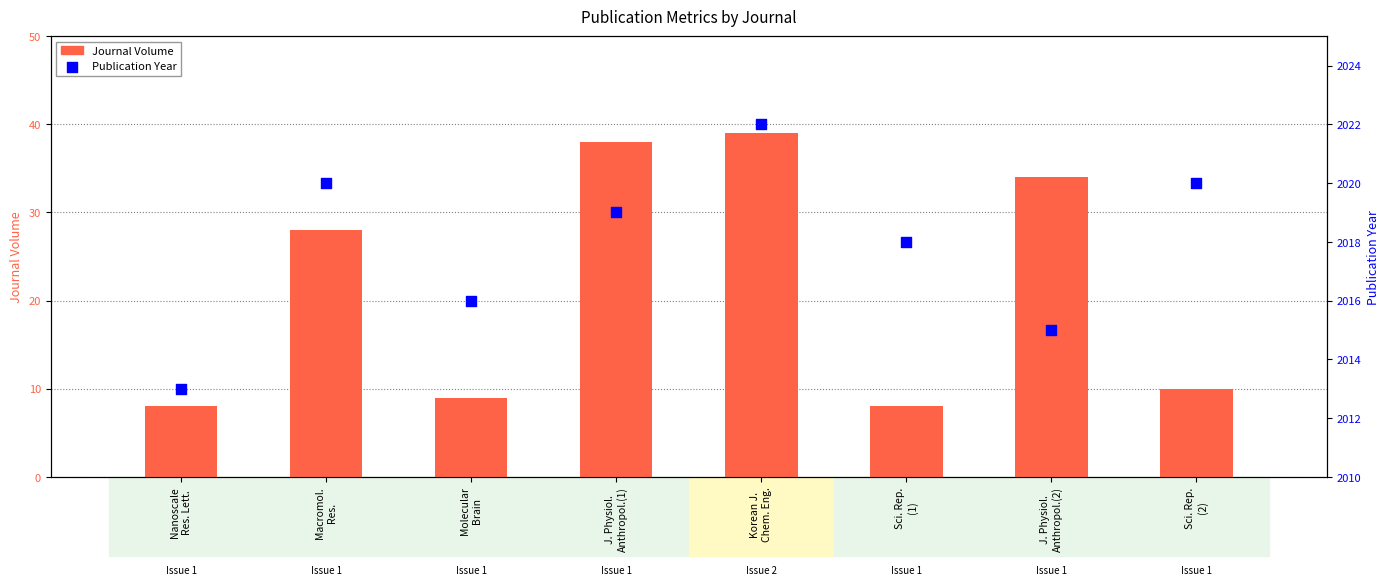

Is the value of Publication Year at J. Physiol.
Anthropol.(2) greater than the value of Journal Volume at Korean J.
Chem. Eng.?

Yes